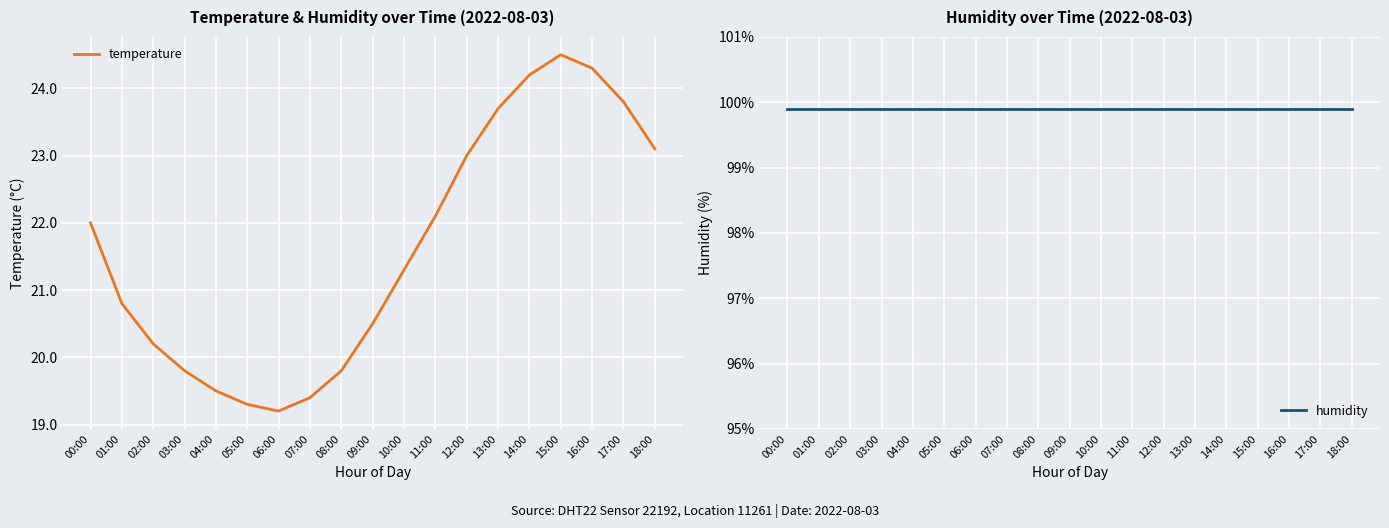

Count the number of categories in the chart.

19